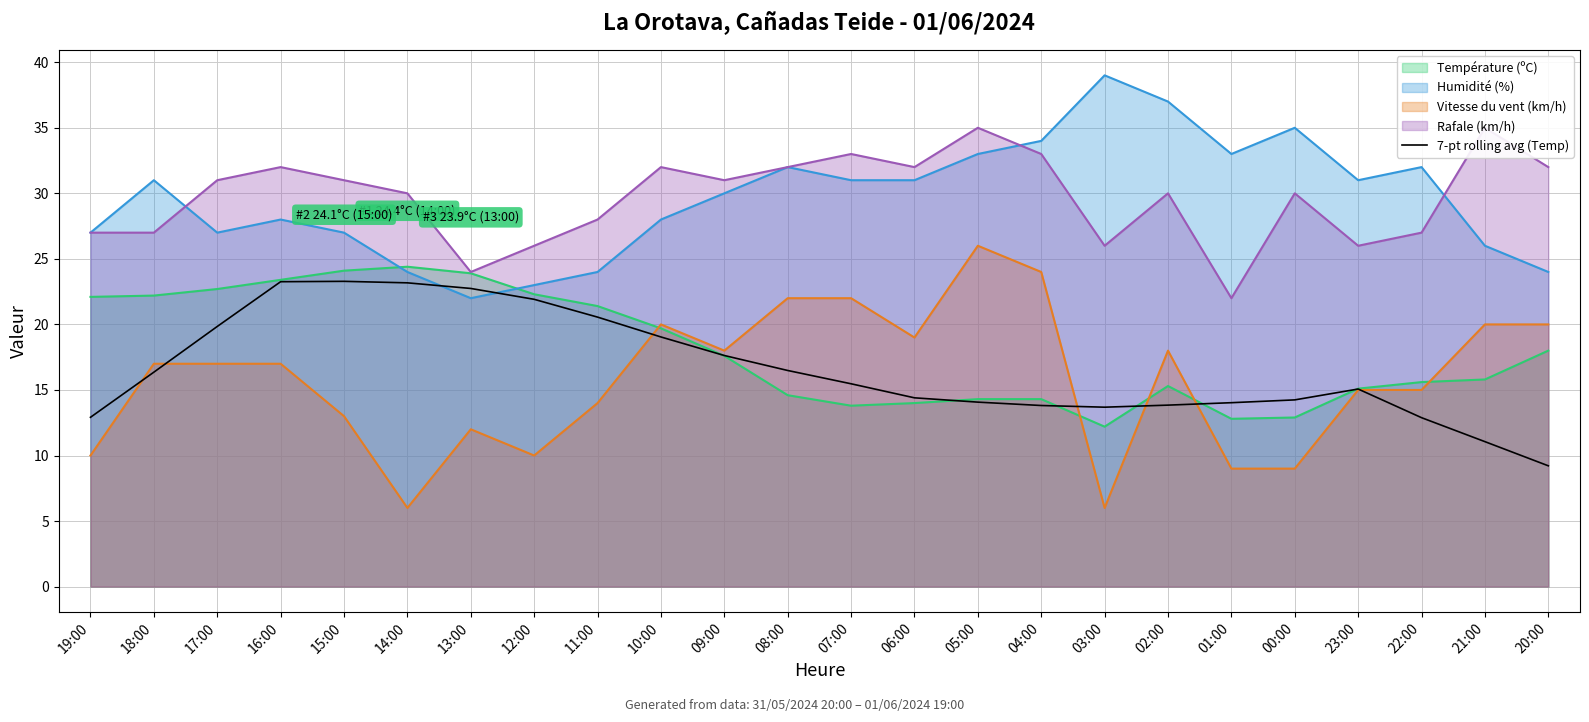

What is the minimum value for Température (ºC)?

12.2